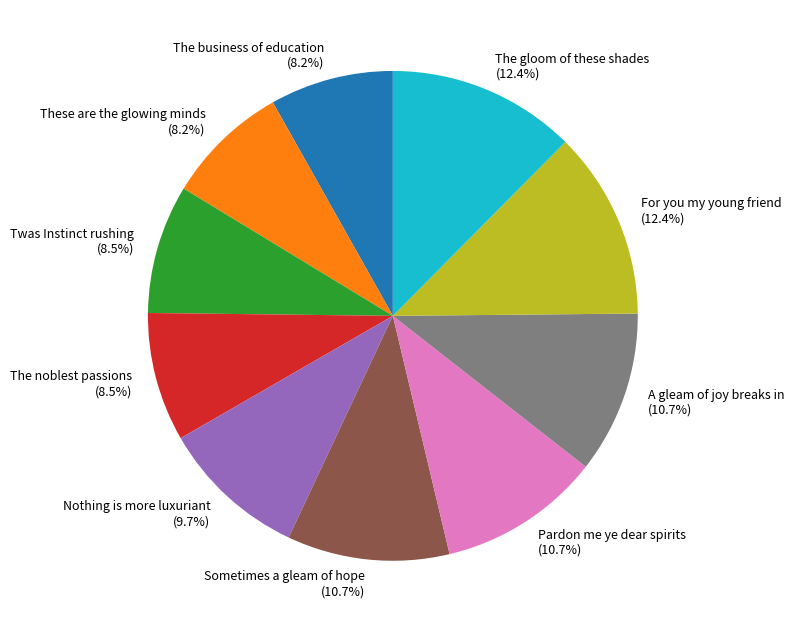

Between Twas Instinct rushing and Pardon me ye dear spirits, which is larger?

Pardon me ye dear spirits